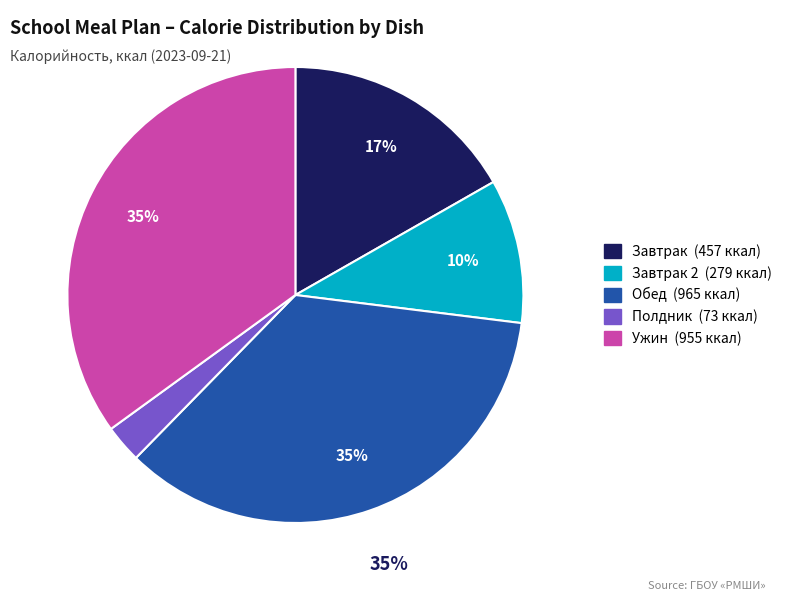

Is there a majority slice in this chart?

No